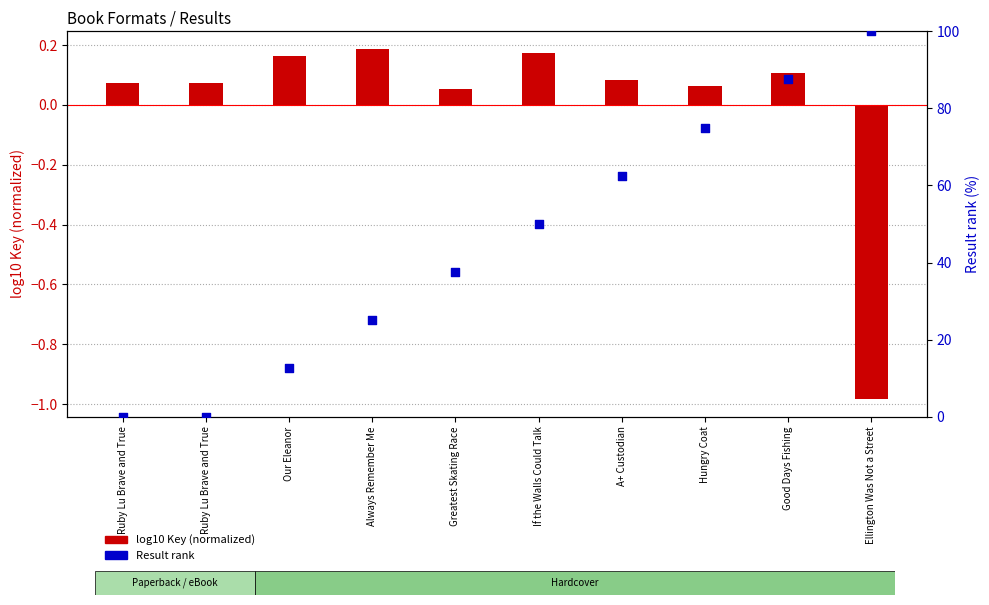

At which category is the sum across all series the highest?

Ellington Was Not a Street